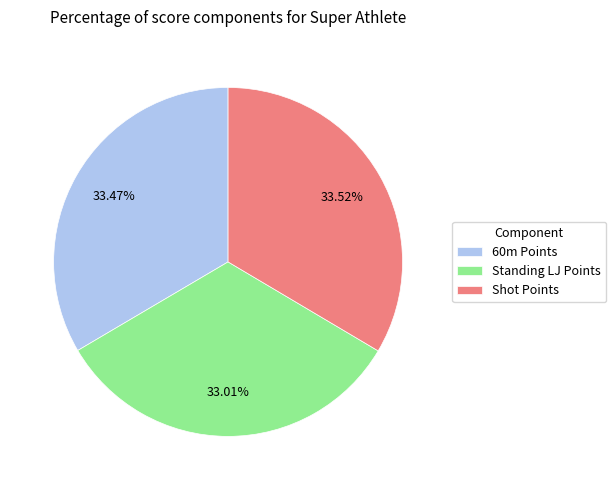

Does Shot Points account for over 50% of the chart?

No